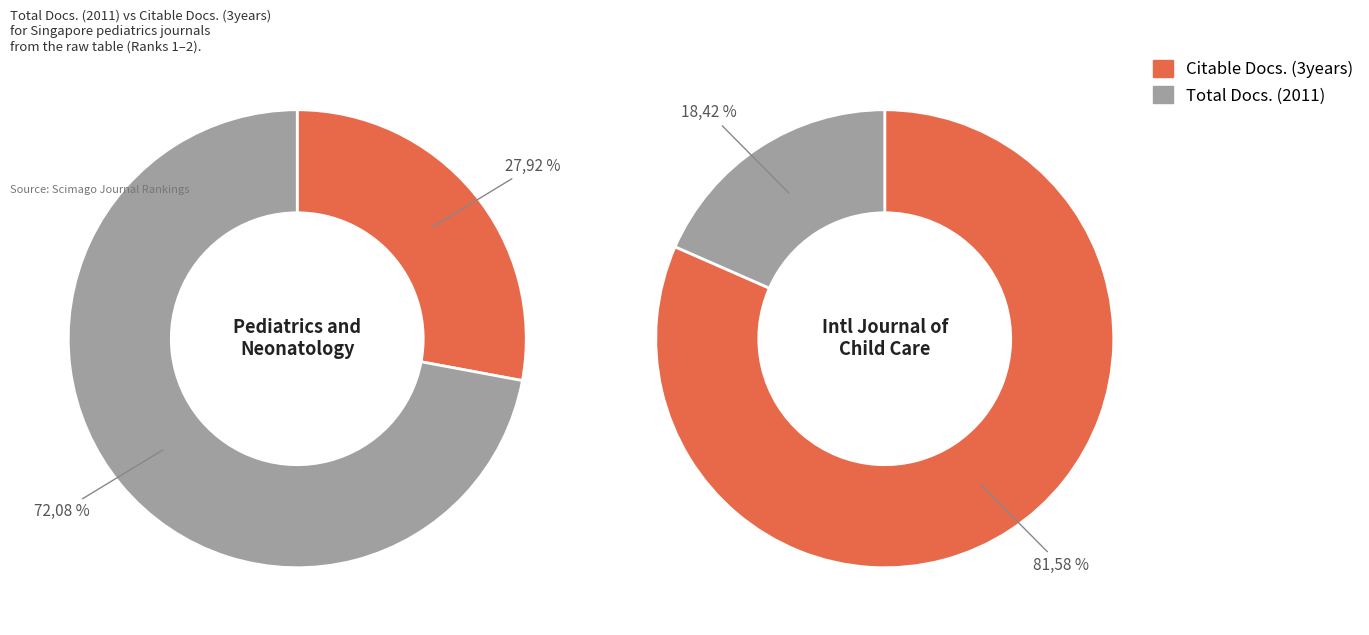

Combined, do Total Docs. (2011) and Citable Docs. (3years) account for over 50%?

Yes